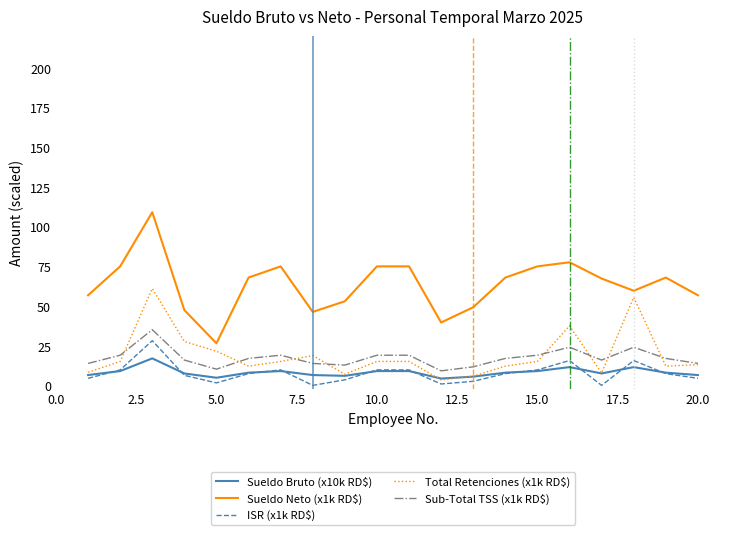

How many lines are shown in the chart?

5